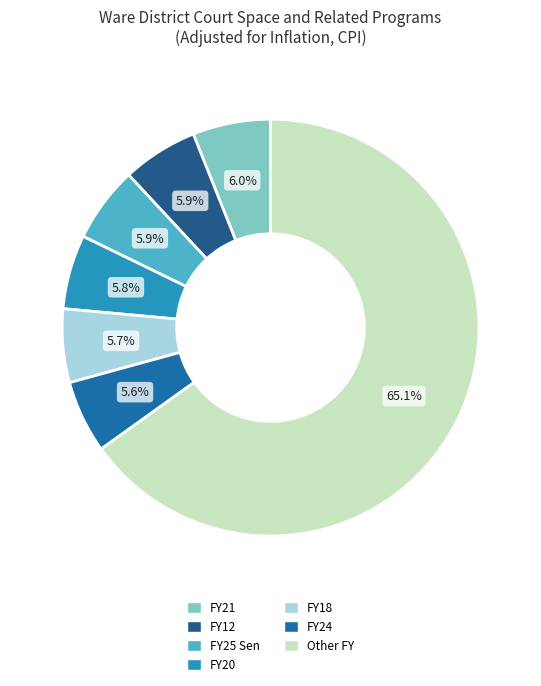

To the nearest percent, what percentage of the pie is FY18?

6%